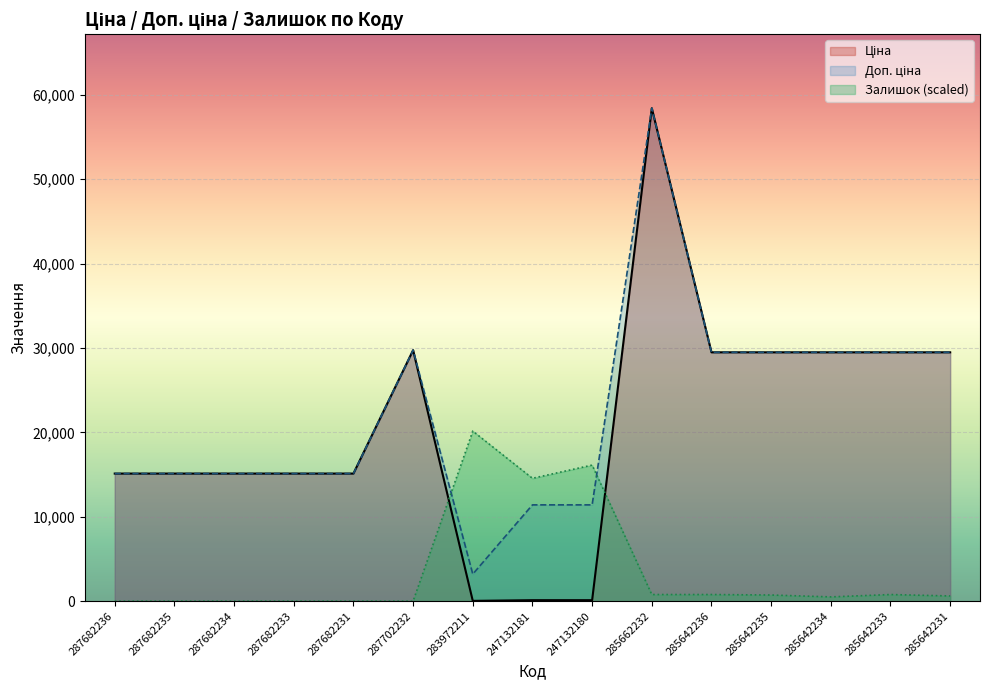

Is the value of Доп. ціна at 287702232 greater than the value of Ціна at 285642233?

Yes